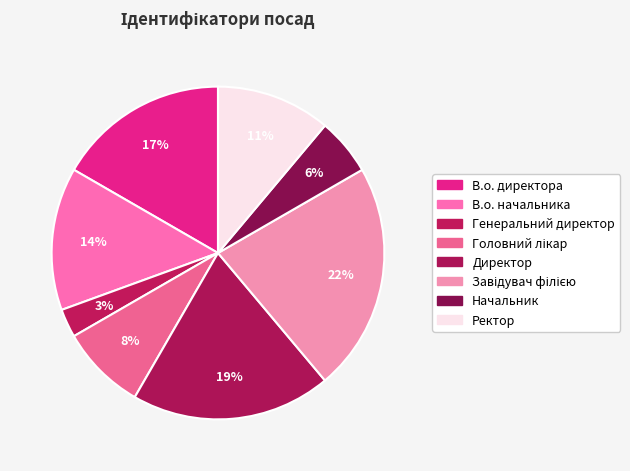

Which slice is the smallest?

Генеральний директор